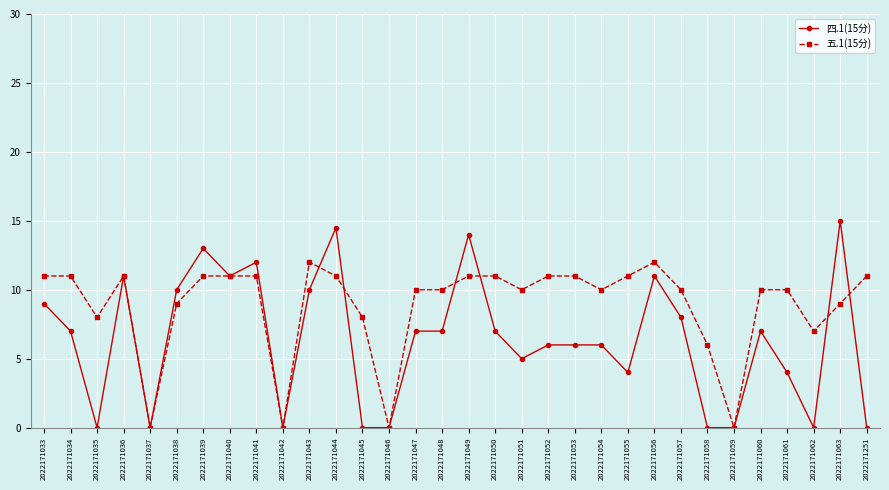

True or false: 五.1(15分) has more than 0 points higher than both neighbors.

True